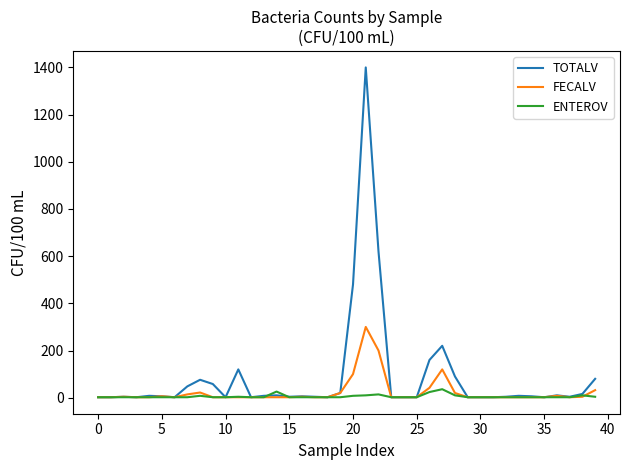

What is the highest value of the ENTEROV series?

36